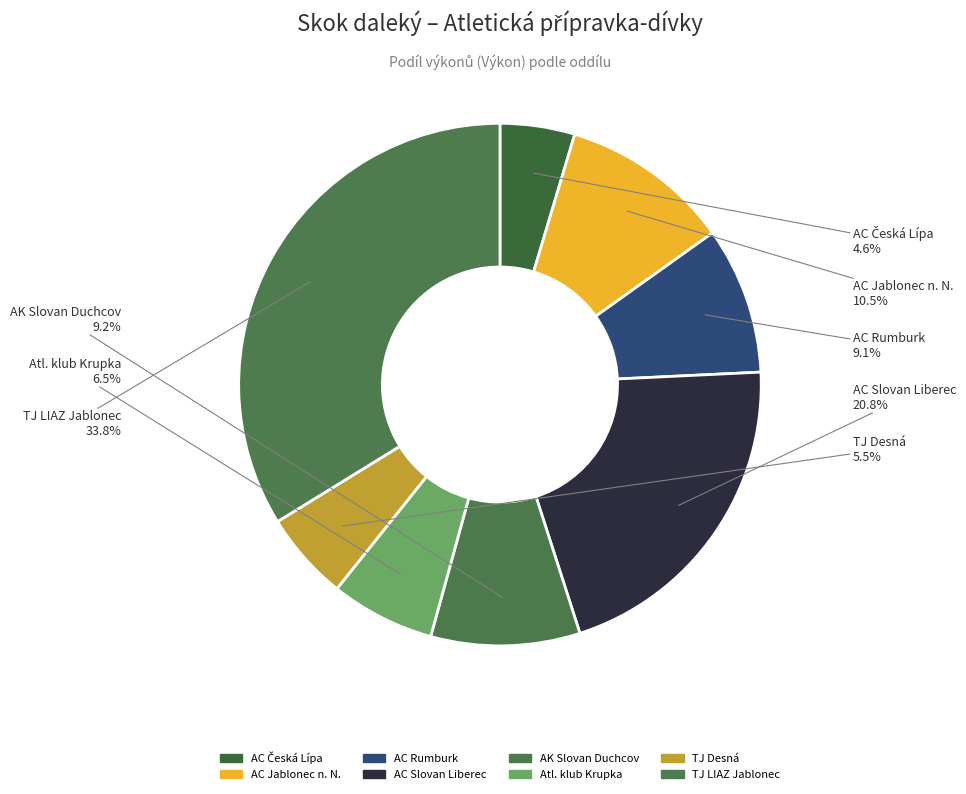

How much of the chart is everything except Atl. klub Krupka?

93.5%